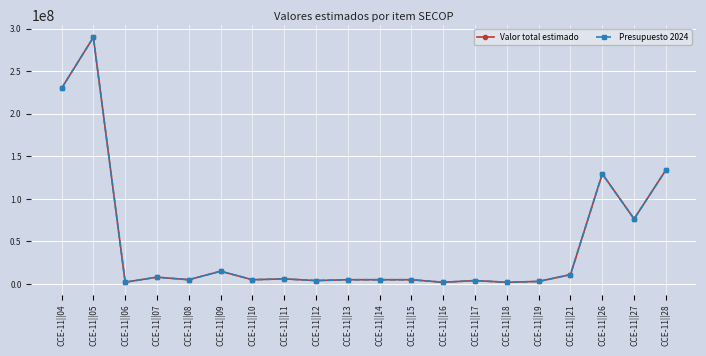

Does the chart have visible grid lines?

Yes